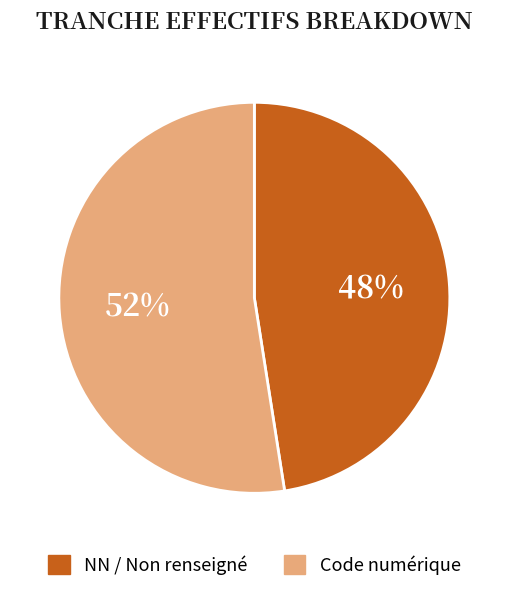

Is there a majority slice in this chart?

Yes